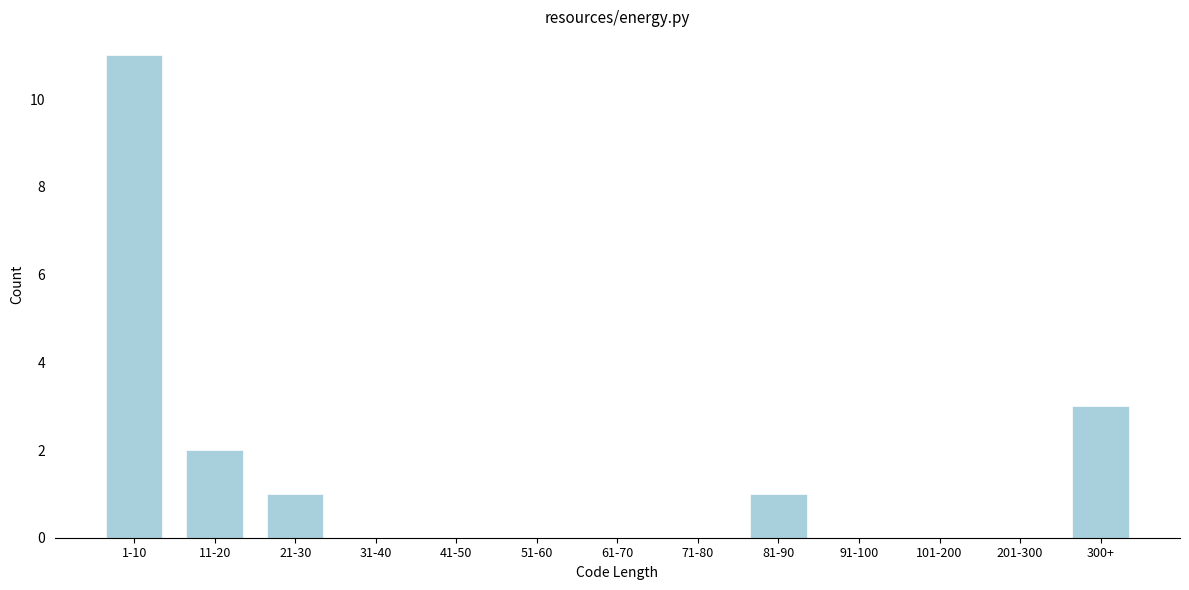

Reading left to right, what are all the values shown in this chart?

1-10=11	11-20=2	21-30=1	31-40=0	41-50=0	51-60=0	61-70=0	71-80=0	81-90=1	91-100=0	101-200=0	201-300=0	300+=3